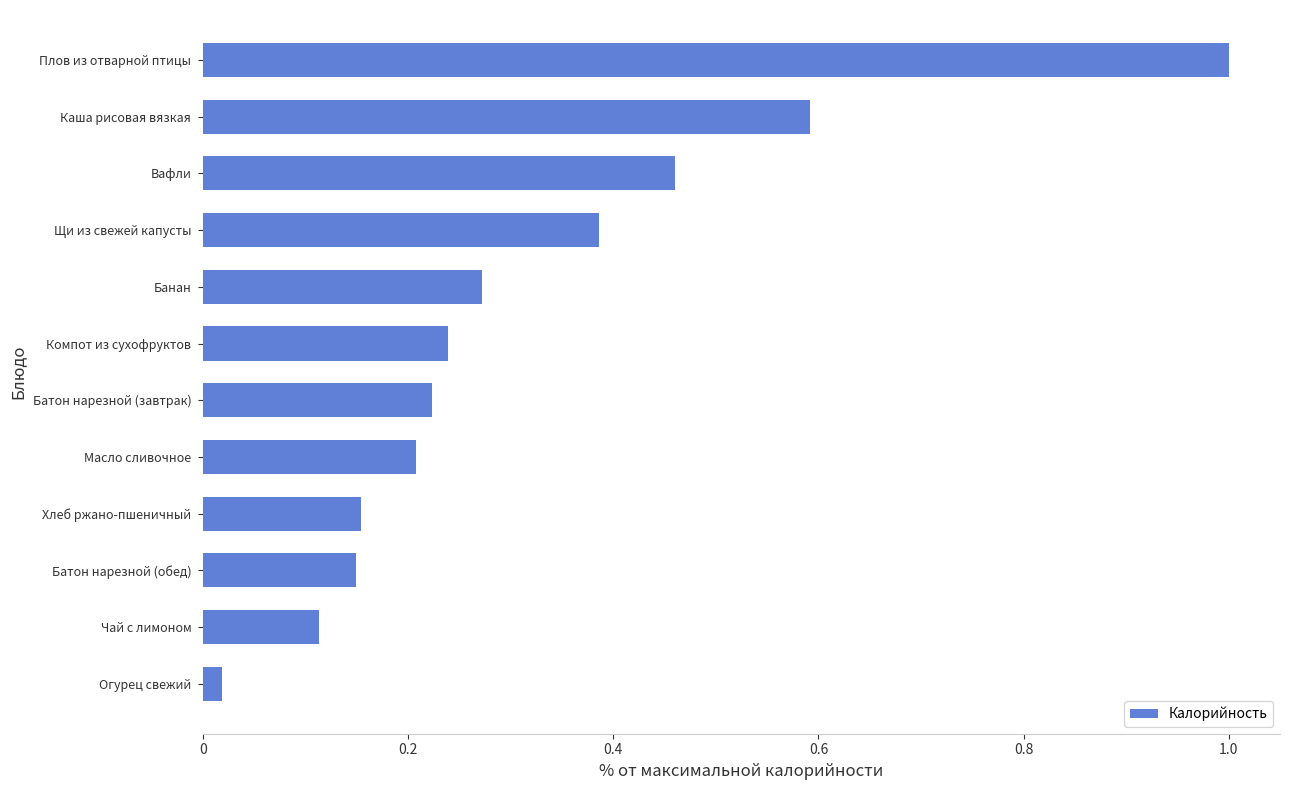

What is the sum of all values?

3.8